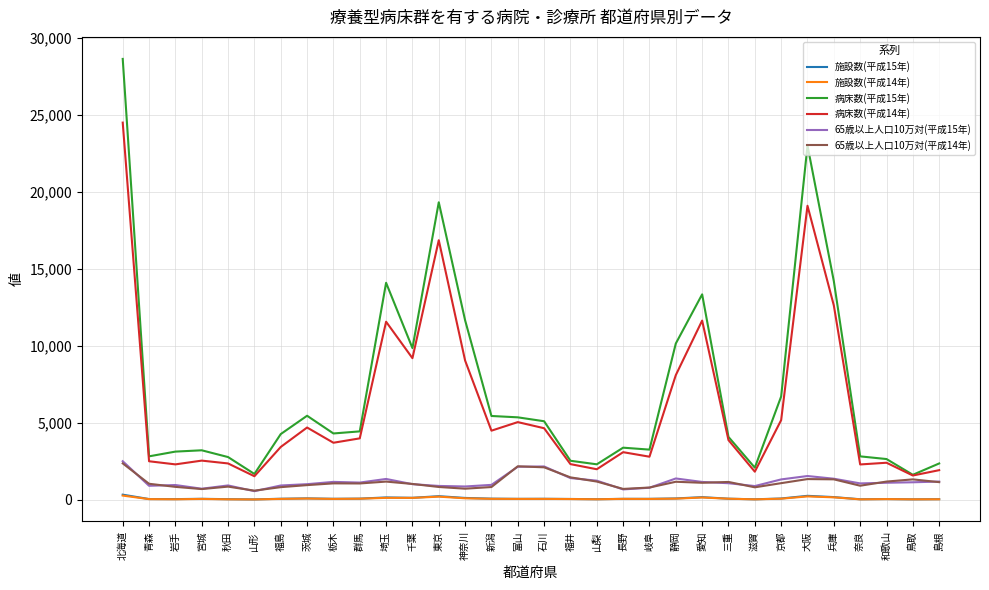

Is it true that 施設数(平成14年) equals 50.0 at 富山?

True